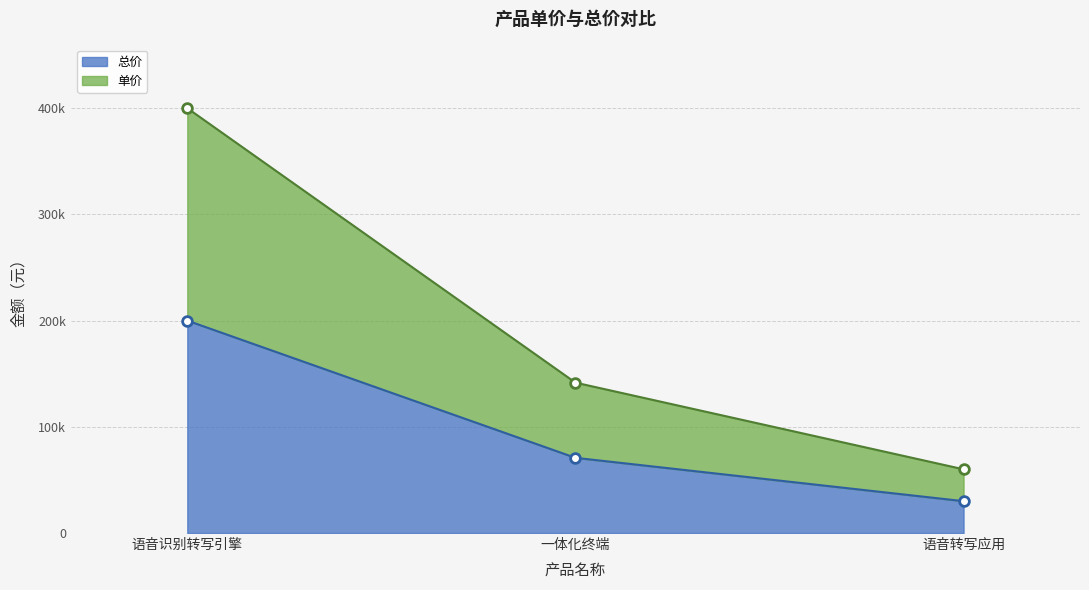

Count the number of categories in the chart.

3